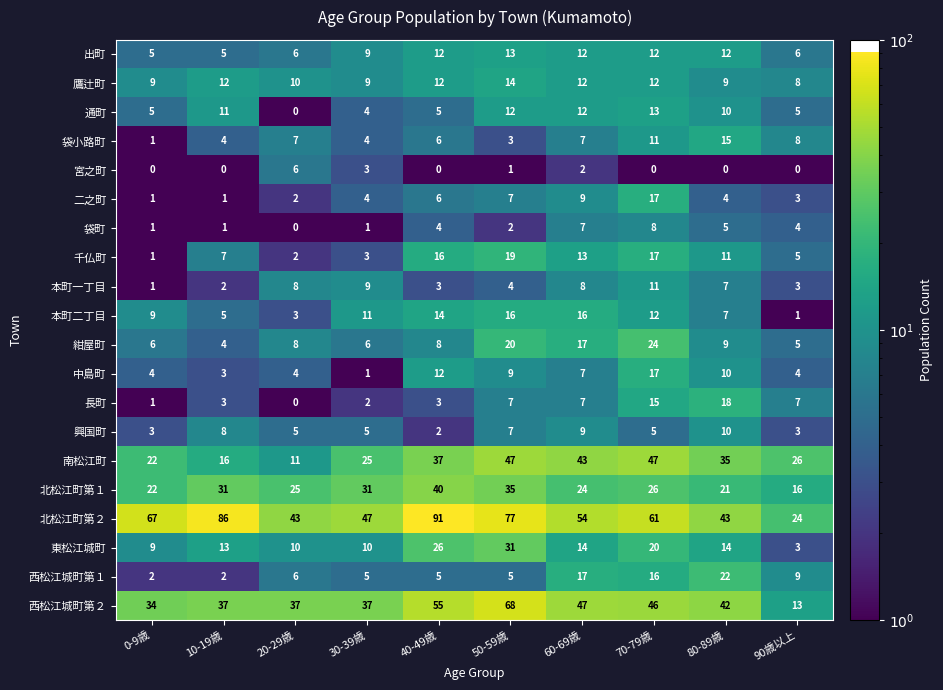

True or false: 西松江城町第１ has a value of 2 at 90歳以上.

False